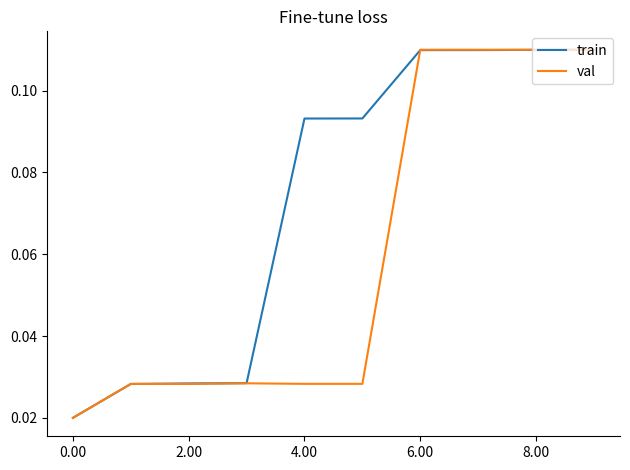

List the series in order of their overall mean, highest first.

train, val